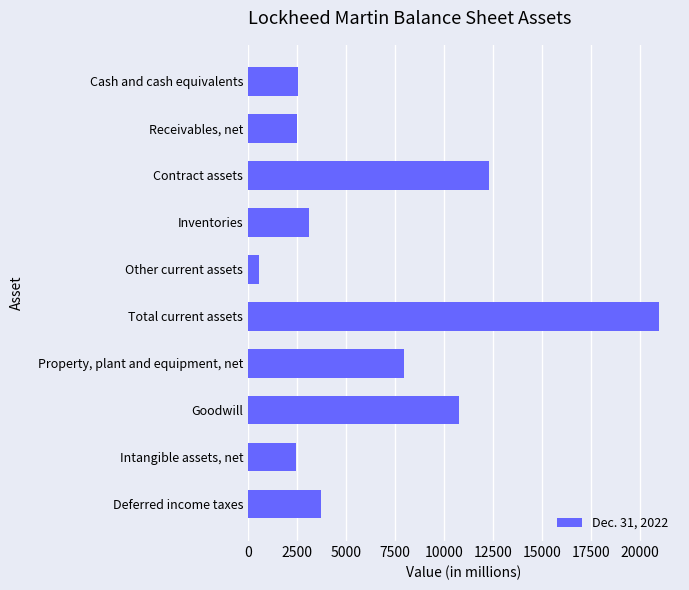

What is the difference between the maximum and second lowest values?

18532